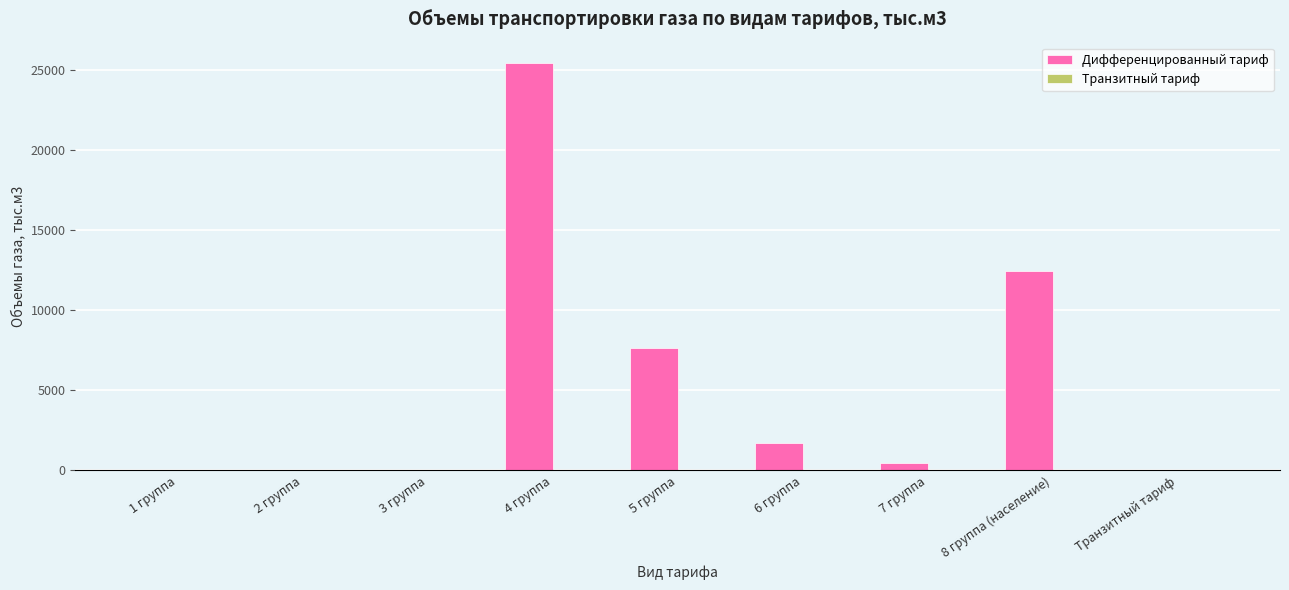

Between 1 группа and 4 группа, which is larger?

4 группа